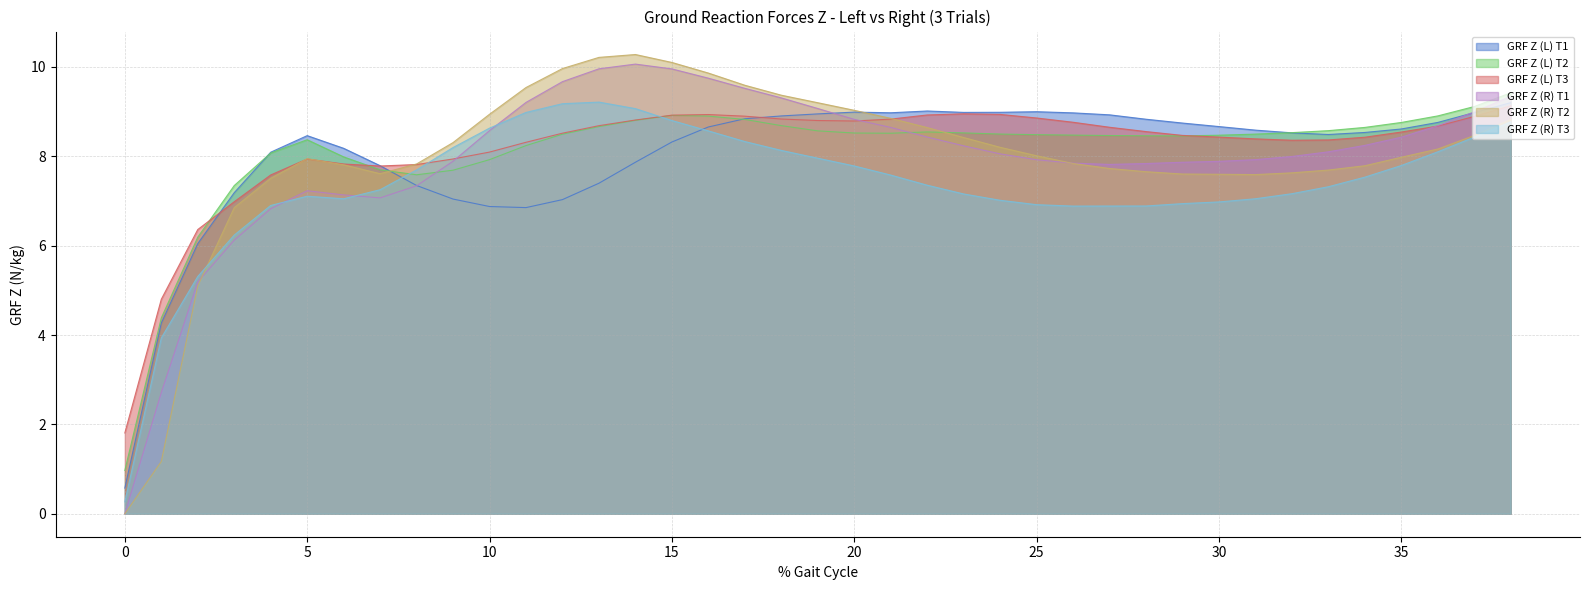

Where is GRF Z (R) T1 nearest to the value 5?

2